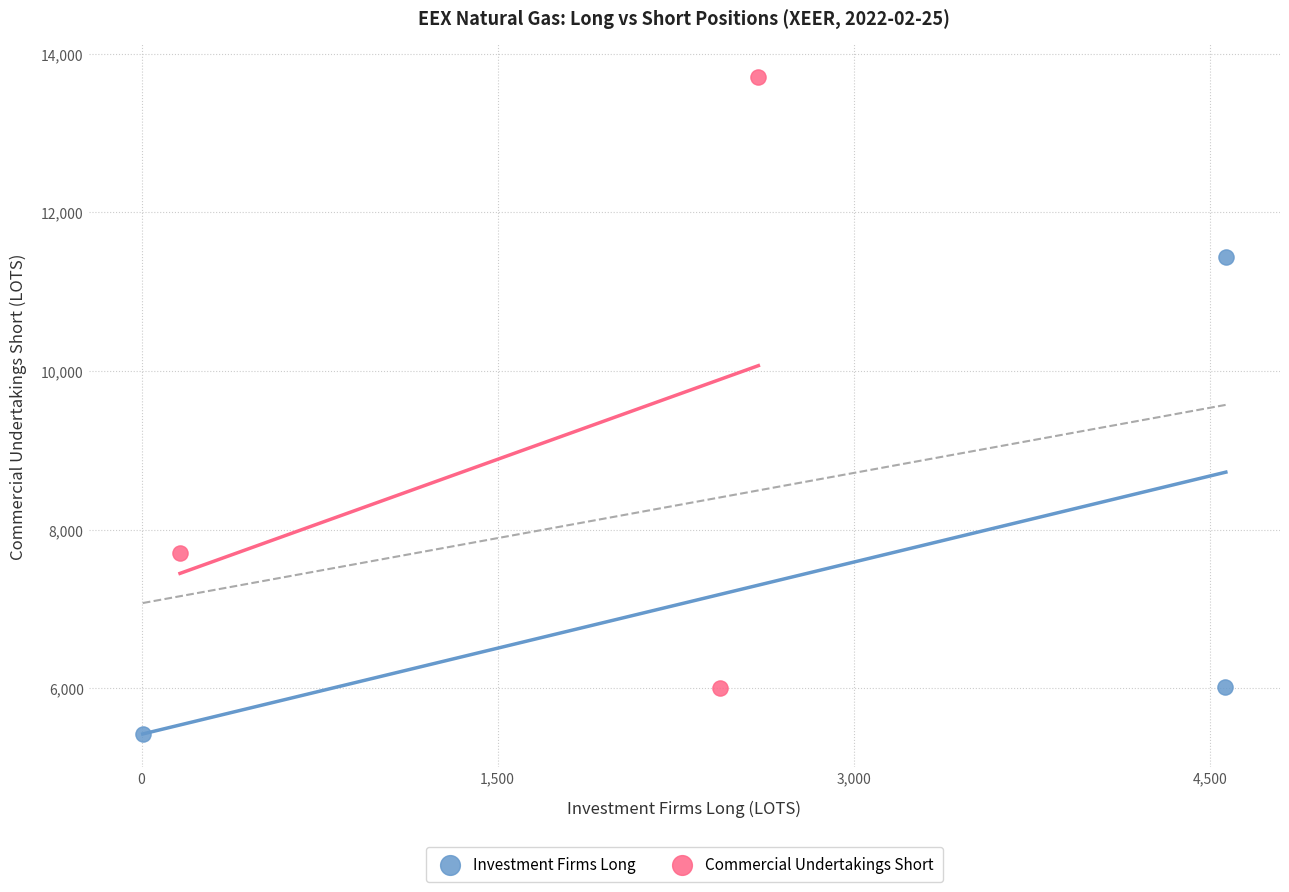

Which series has the largest Y range (max minus min)?

Commercial Undertakings Short